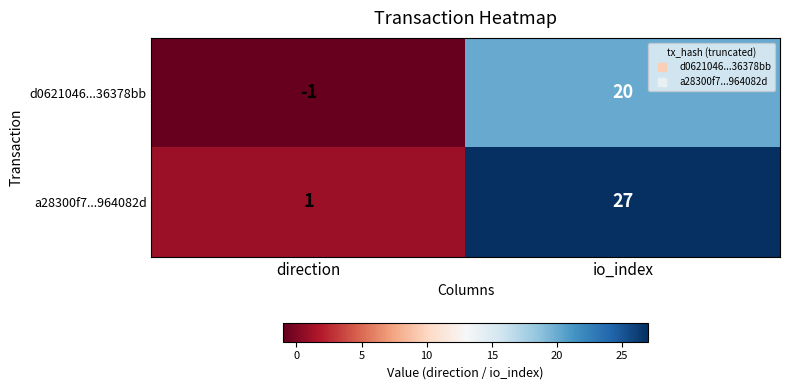

Reading left to right, extract all data points from this chart.

d0621046...36378bb: direction=-1	io_index=20
a28300f7...964082d: direction=1	io_index=27